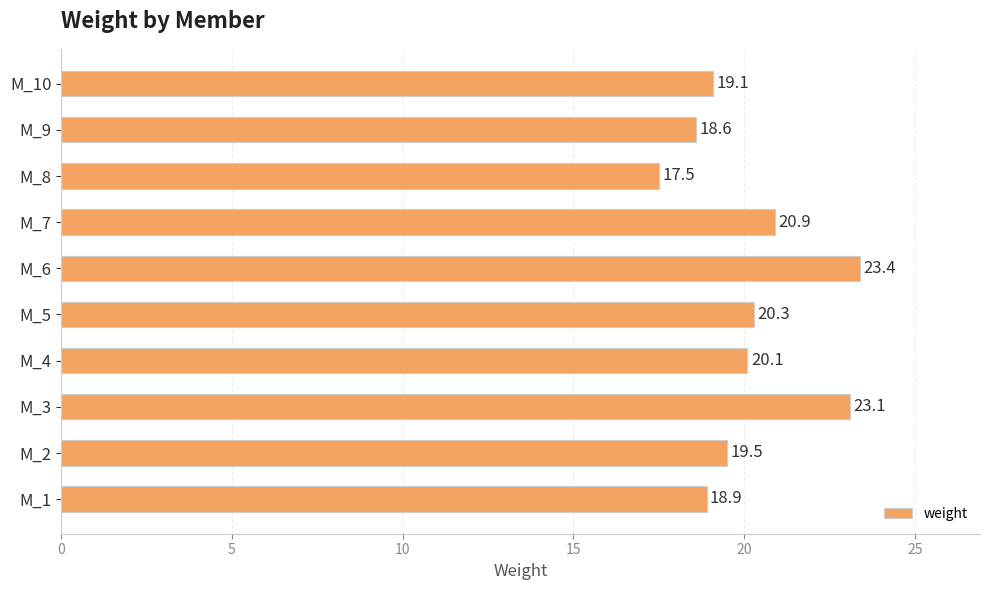

Does the chart contain stacked bars?

No